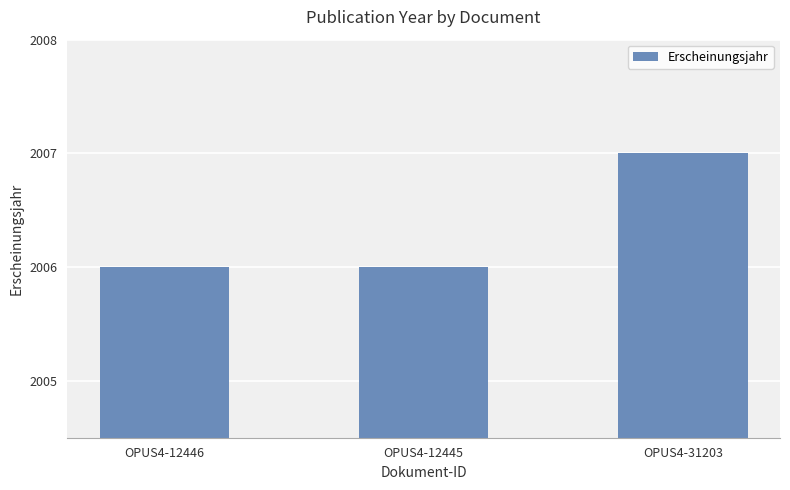

Does the chart contain any negative values?

No